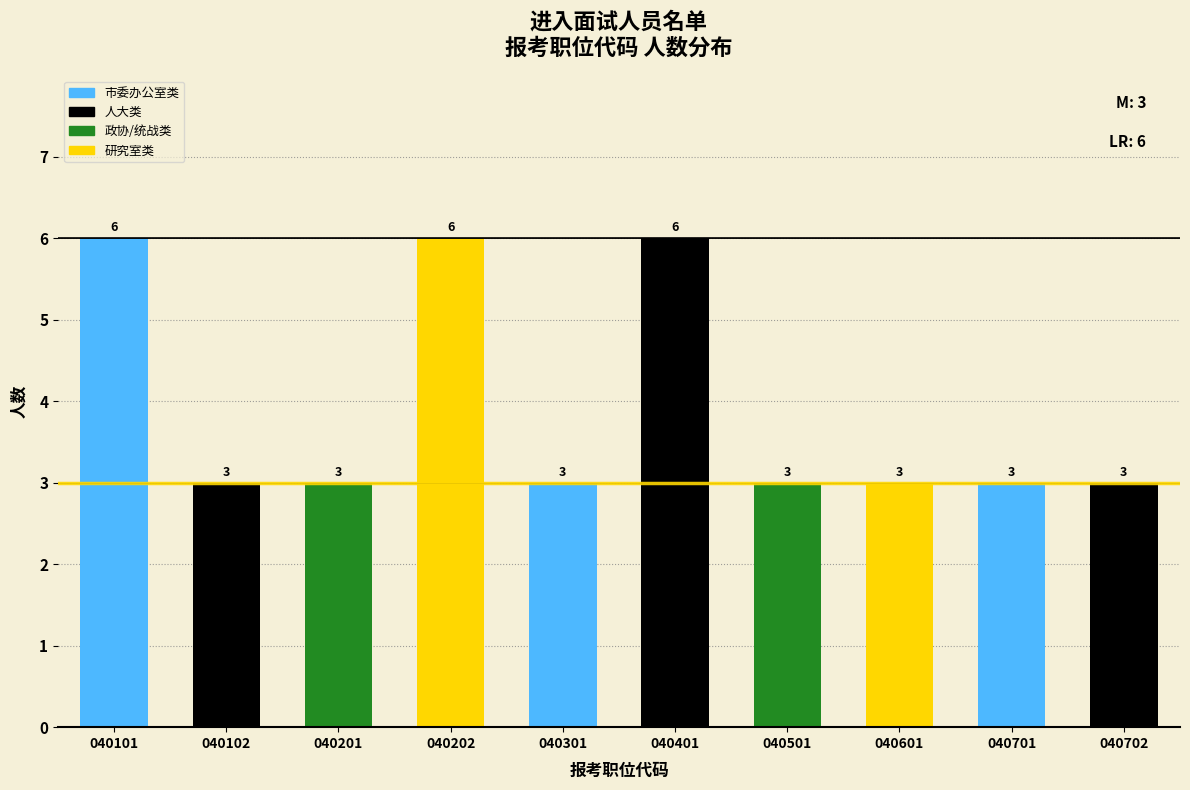

Reading left to right, transcribe all the data shown in this chart.

6	3	3	6	3	6	3	3	3	3